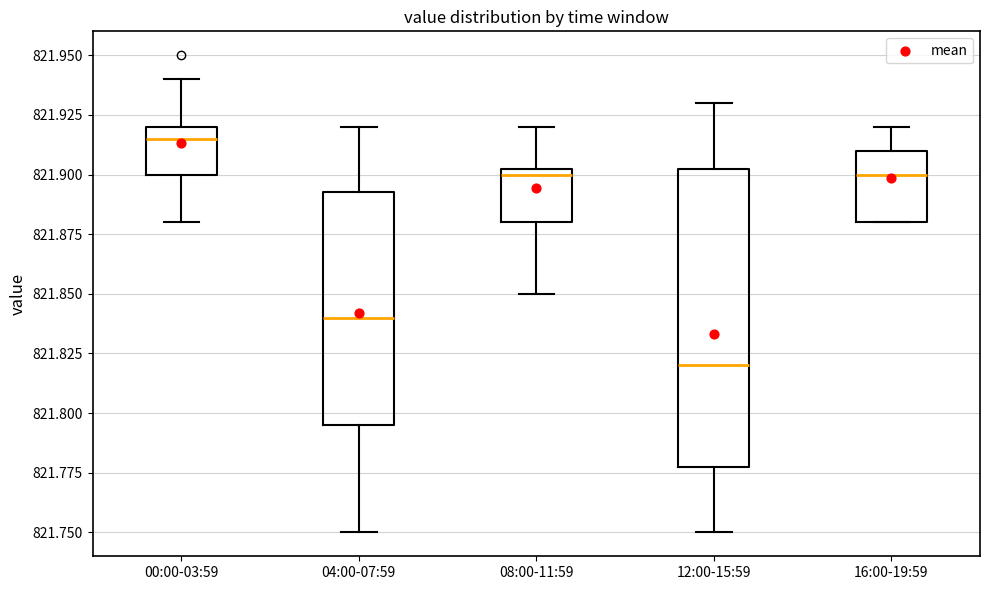

Which box is the tallest, from its lower edge to its upper edge?

12:00-15:59